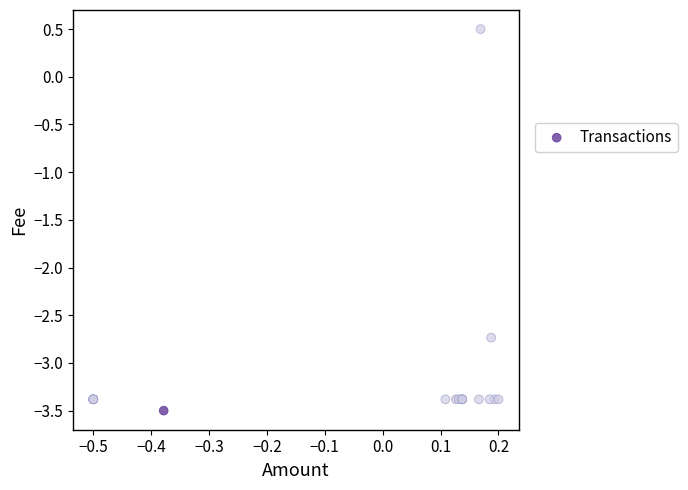

What Y value in the scatter plot is closest to -1?

0.5